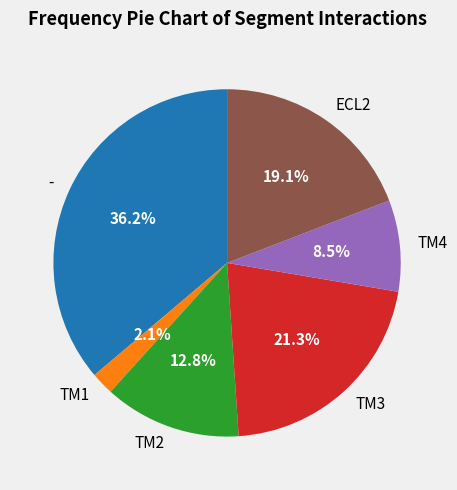

What is the smallest slice in the pie chart?

TM1